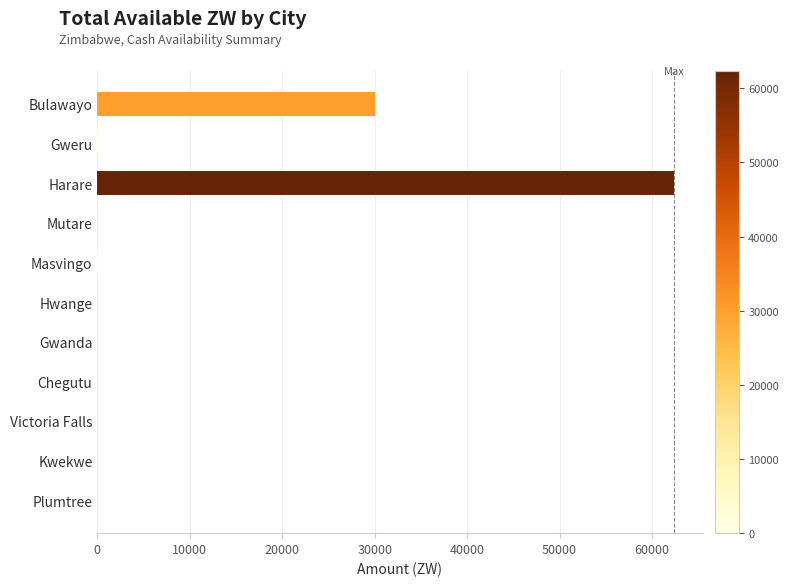

How many data points does each series have?

11